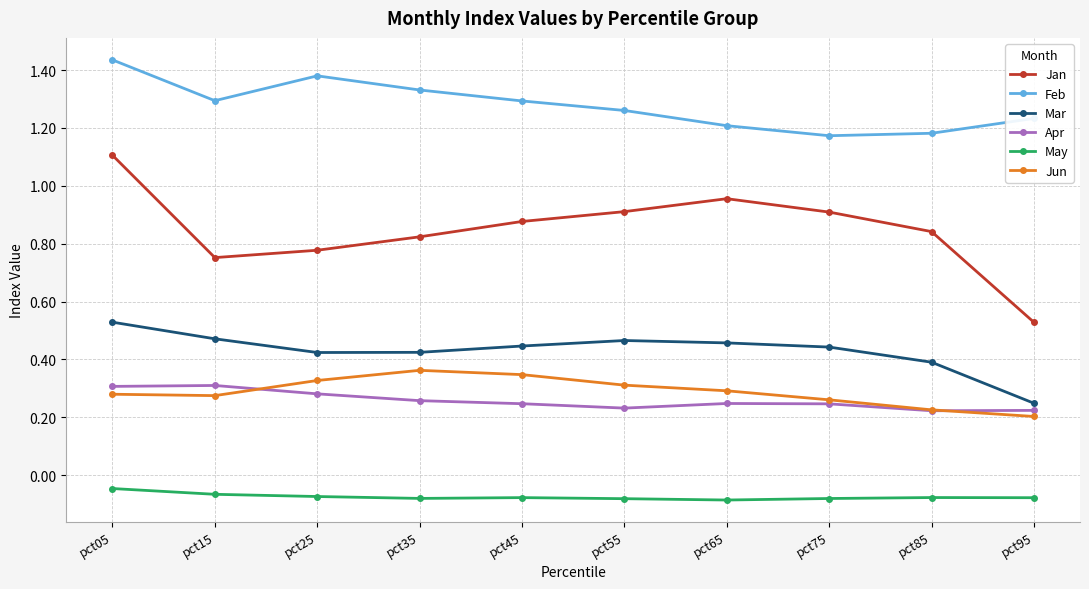

Is it true that Apr equals 0.1 at pct65?

False